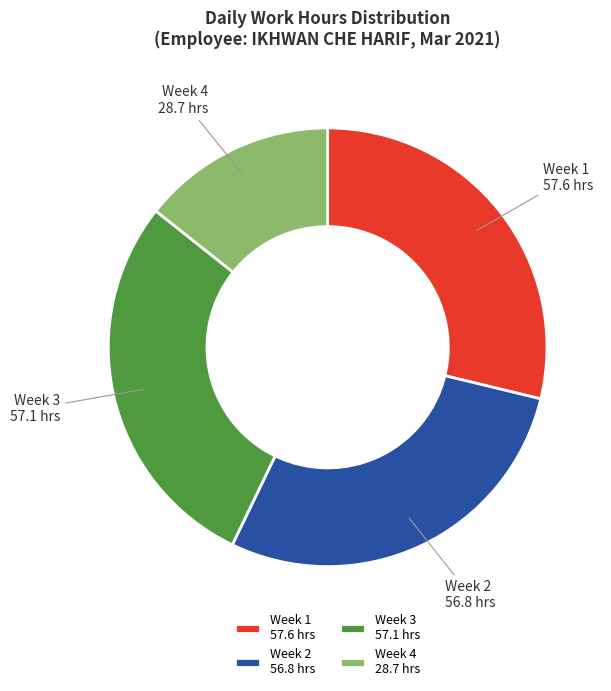

True or false: Week 1 57.6 hrs accounts for 34% of the total.

False